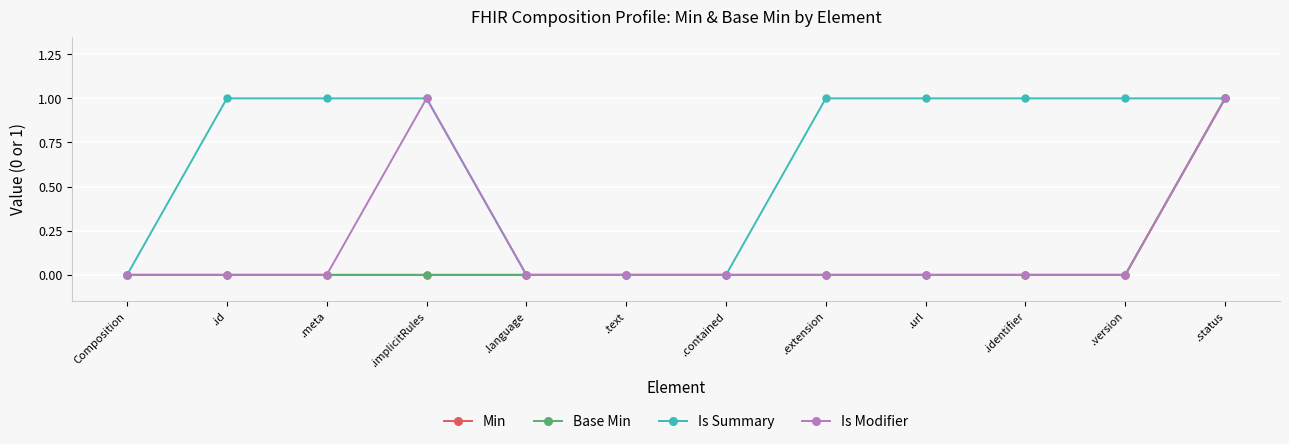

Between .contained and .status, which is larger?

.status